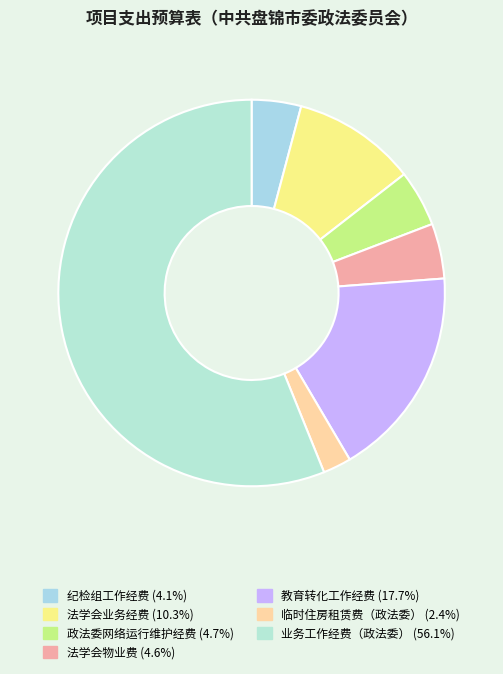

How many segments does this pie chart have?

7